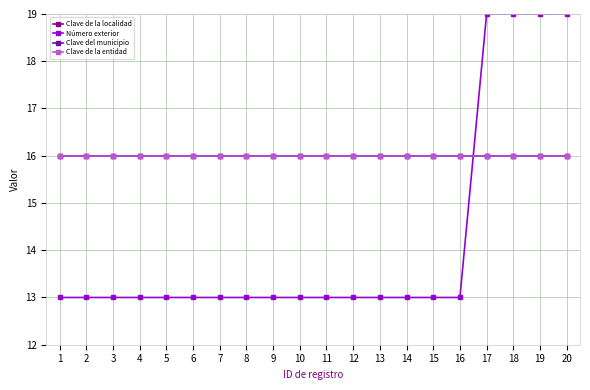

Does the chart have visible grid lines?

Yes